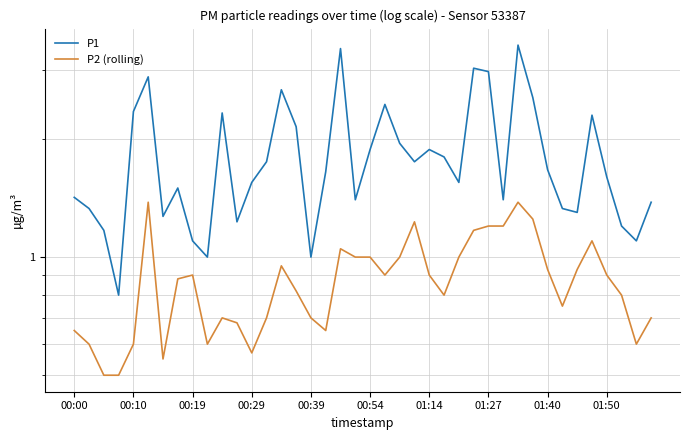

True or false: P2 (rolling) and P1 intersect in this chart.

False